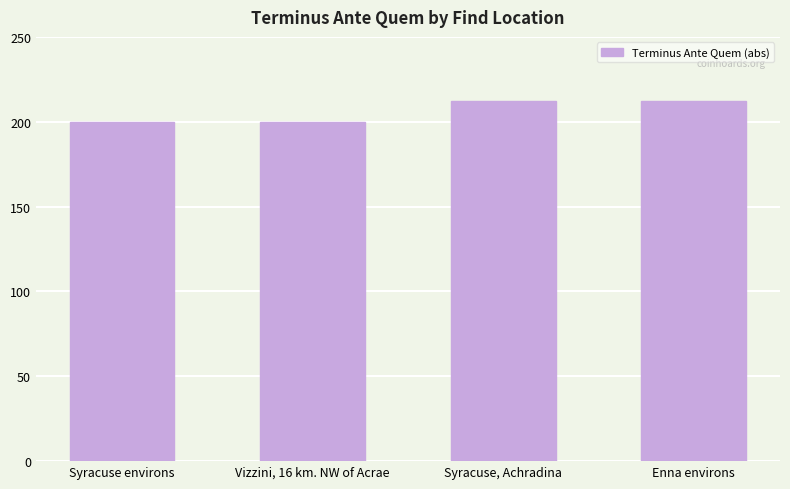

What is the minimum value shown in the chart?

200